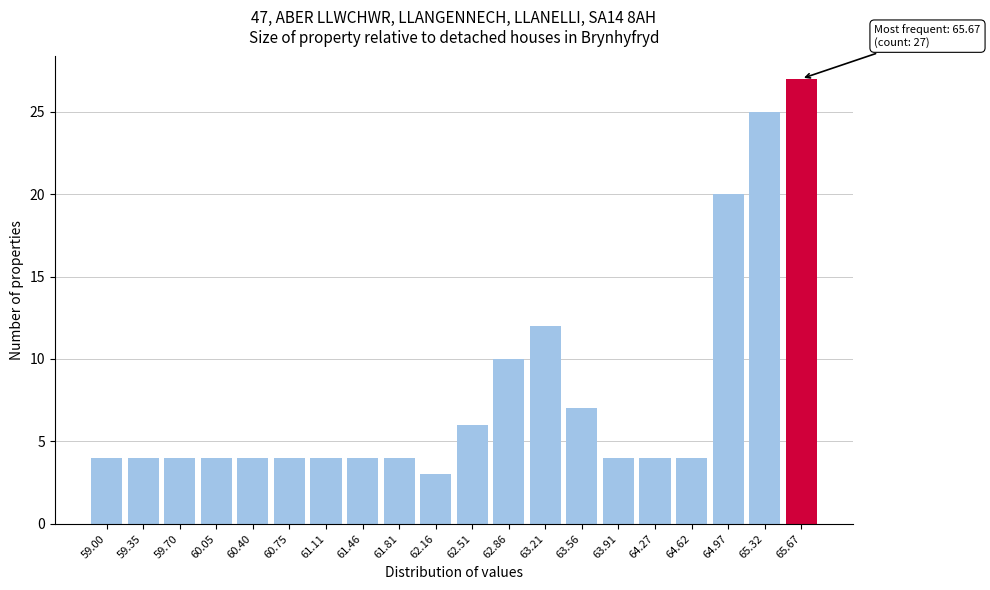

Reading left to right, transcribe all the data shown in this chart.

4	4	4	4	4	4	4	4	4	3	6	10	12	7	4	4	4	20	25	27